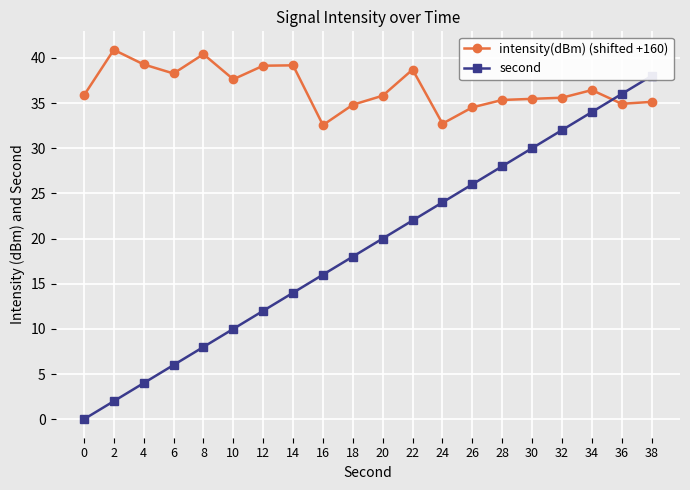

At which label does intensity(dBm) (shifted +160) reach its minimum?

16